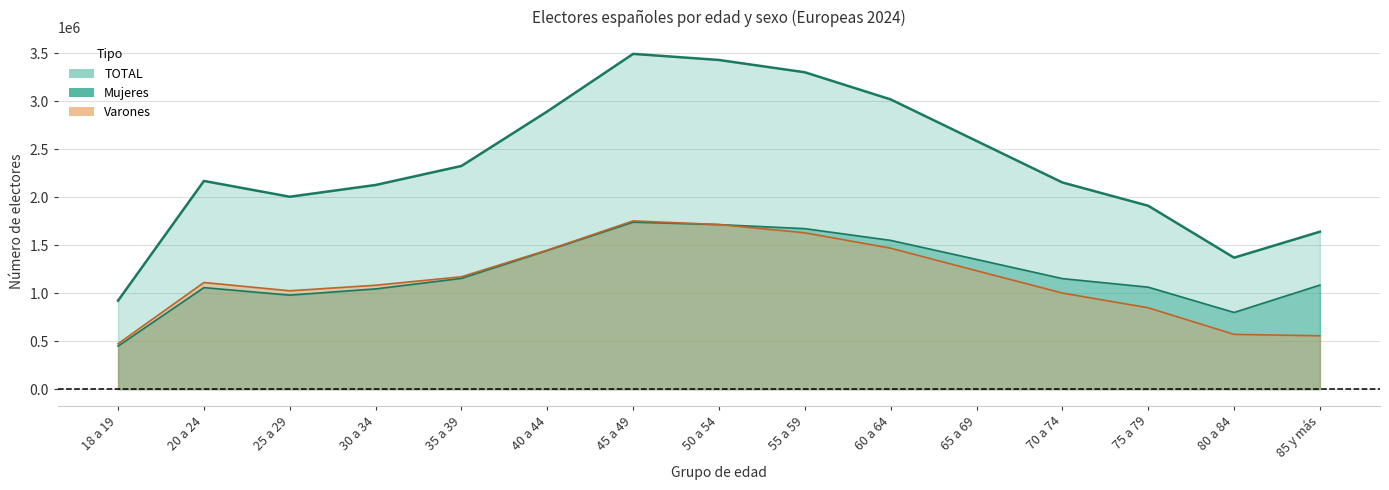

Which category has the highest value across all series?

45 a 49